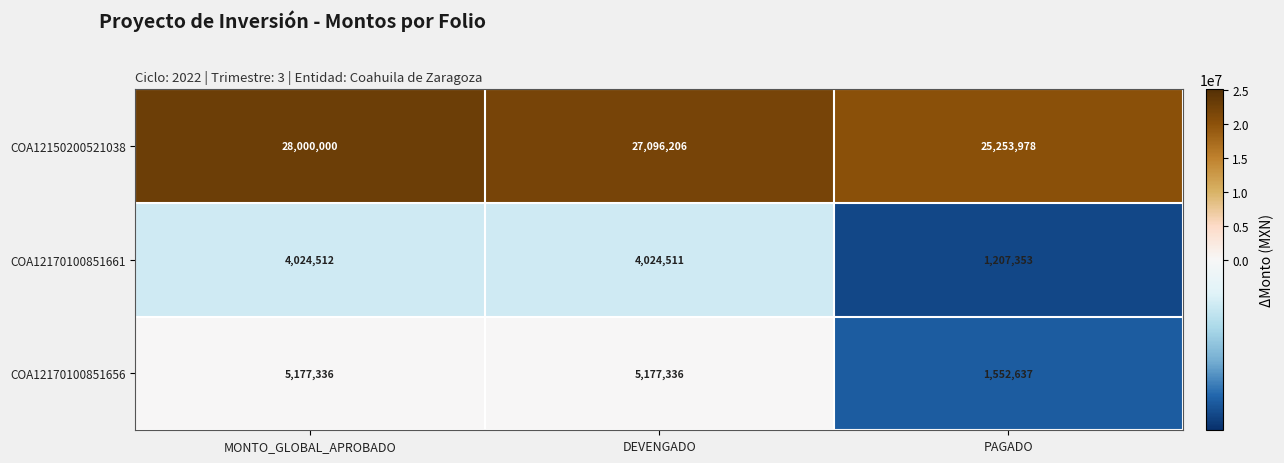

Read the COA12150200521038 value at MONTO_GLOBAL_APROBADO, to the nearest 50.

28000000